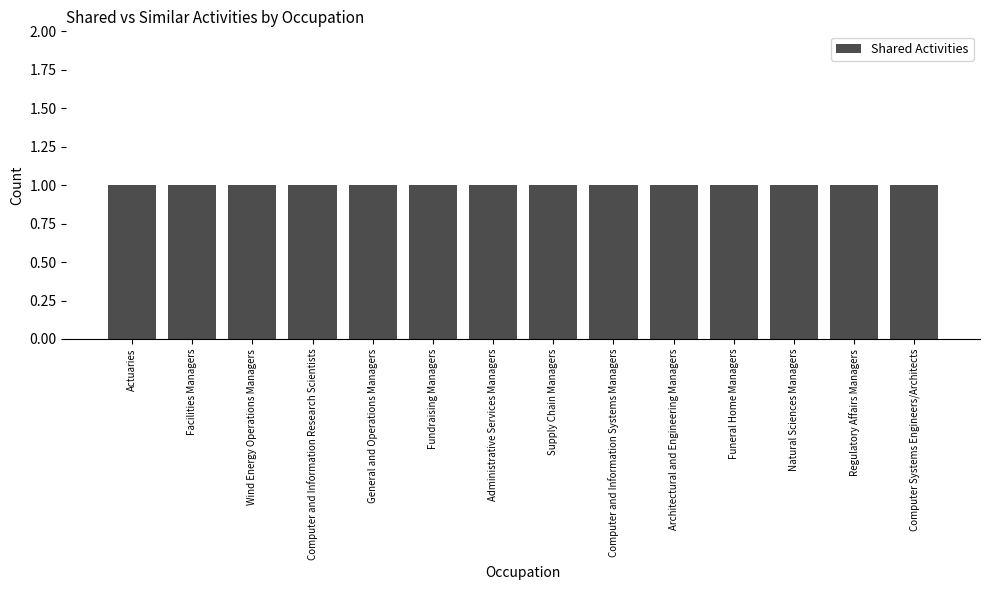

What is the approximate value of Shared Activities at Computer Systems Engineers/Architects?

1